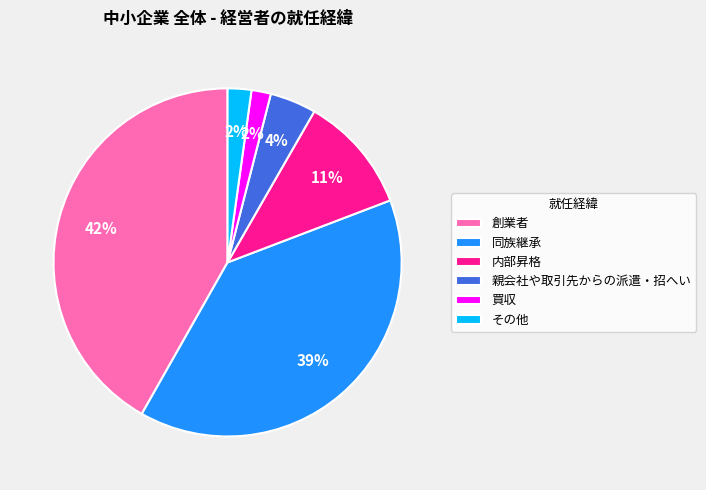

What is the largest slice in the pie chart?

創業者